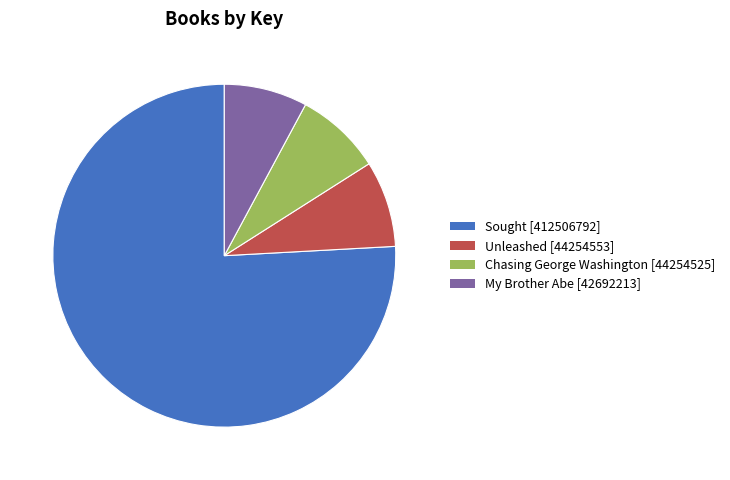

Combined, do Unleashed [44254553] and My Brother Abe [42692213] account for over 50%?

No